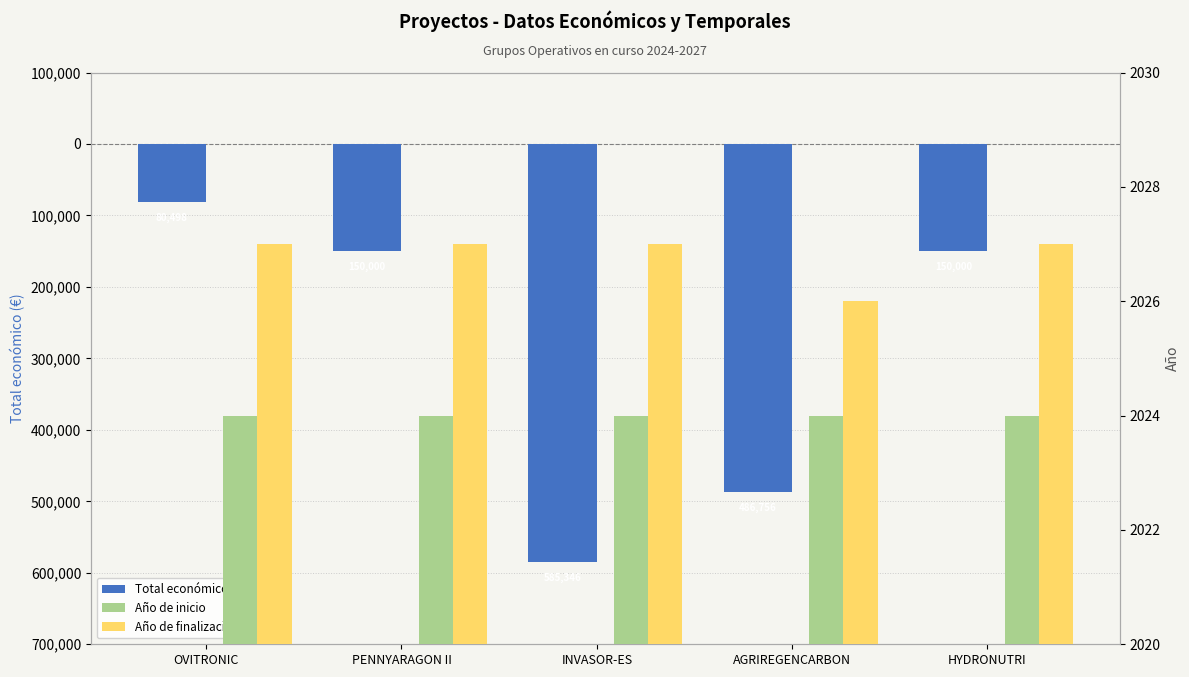

At which label is Año de inicio closest to 2024?

OVITRONIC